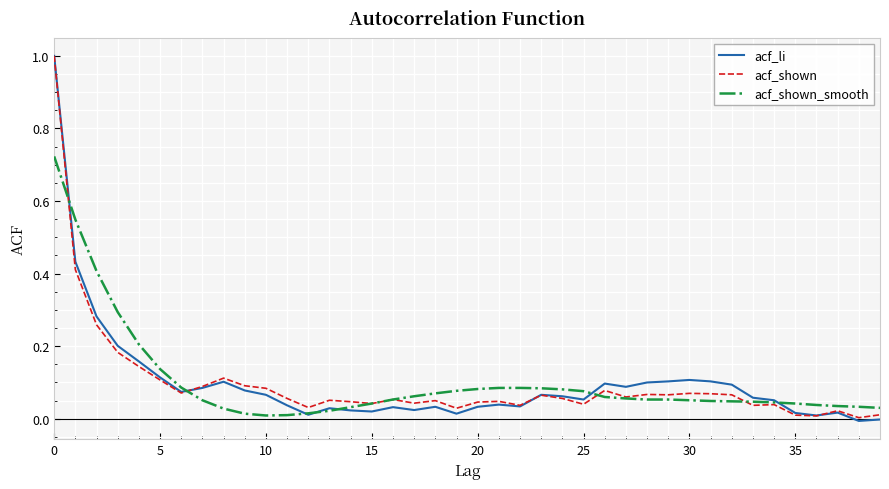

What is the greatest value displayed?

1.0